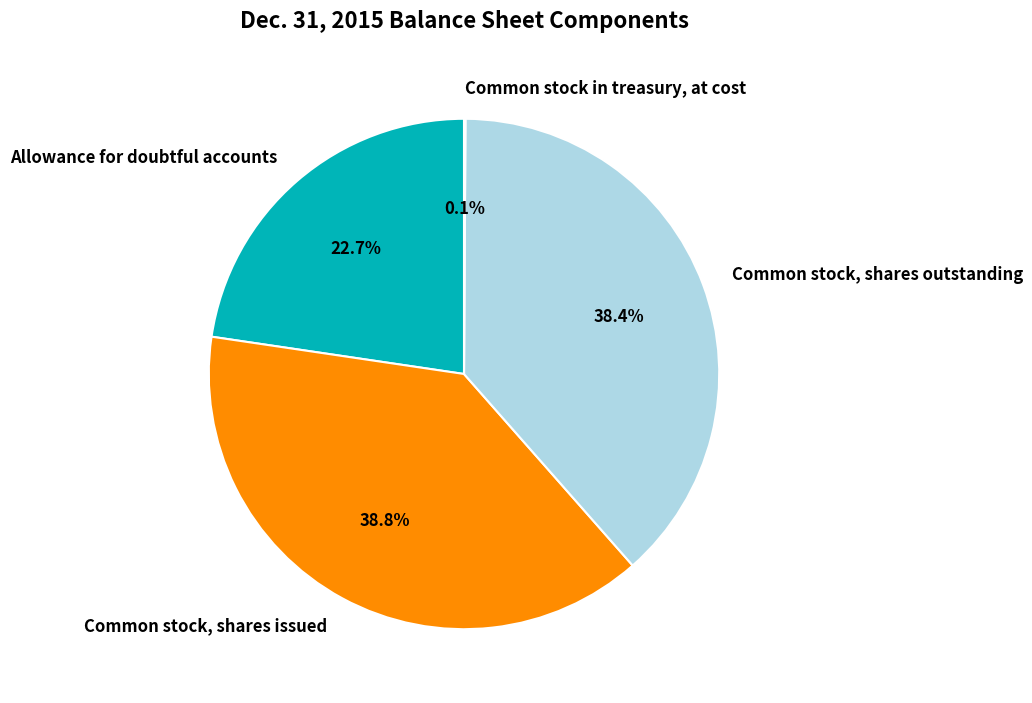

To the nearest percent, what is the average slice percentage?

25%